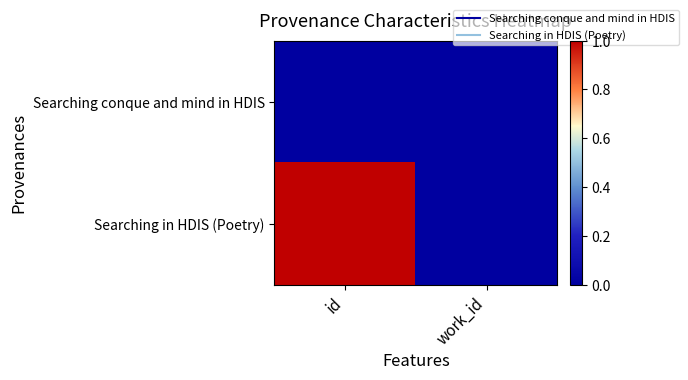

Count the number of data series in this chart.

2